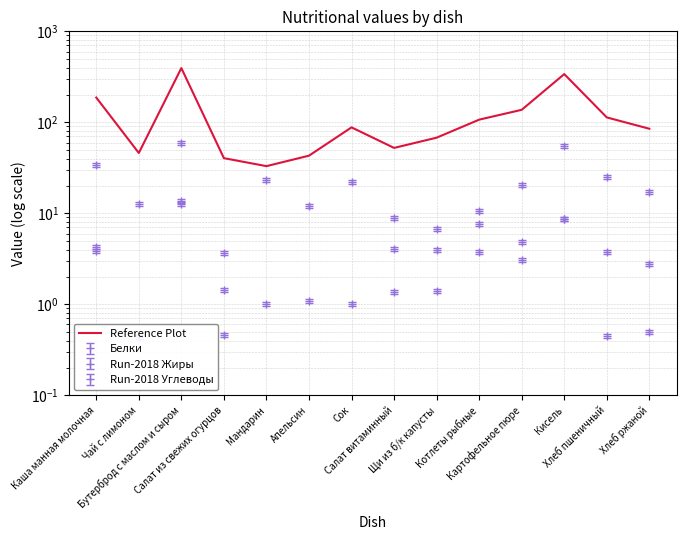

How many data points does each series have?

14